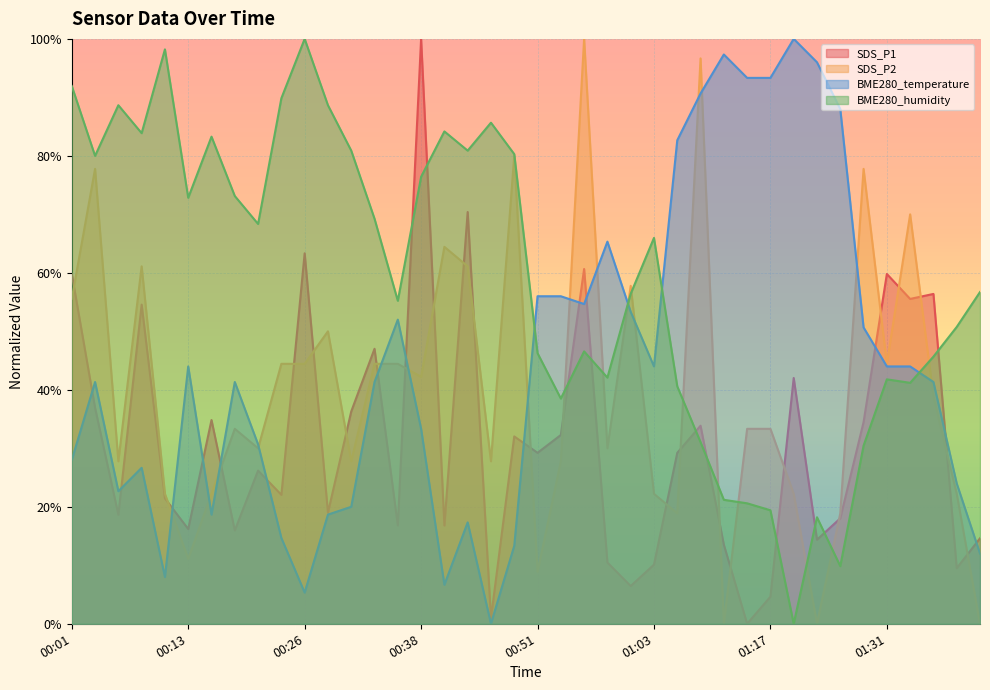

Reading left to right, what are all the values shown in this chart?

SDS_P1: 00:01=0.6	00:04=0.4	00:06=0.2	00:08=0.5	00:11=0.2	00:13=0.2	00:16=0.3	00:18=0.2	00:21=0.3	00:23=0.2	00:26=0.6	00:28=0.2	00:30=0.4	00:33=0.5	00:35=0.2	00:38=1.0	00:40=0.2	00:43=0.7	00:45=0.0	00:48=0.3	00:51=0.3	00:53=0.3	00:56=0.6	00:58=0.1	01:01=0.1	01:03=0.1	01:06=0.3	01:09=0.3	01:12=0.1	01:14=0.0	01:17=0.0	01:20=0.4	01:23=0.1	01:25=0.2	01:28=0.3	01:31=0.6	01:33=0.6	01:36=0.6	01:39=0.1	01:41=0.1
SDS_P2: 00:01=0.6	00:04=0.8	00:06=0.3	00:08=0.6	00:11=0.2	00:13=0.1	00:16=0.2	00:18=0.3	00:21=0.3	00:23=0.4	00:26=0.4	00:28=0.5	00:30=0.3	00:33=0.4	00:35=0.4	00:38=0.4	00:40=0.6	00:43=0.6	00:45=0.3	00:48=0.8	00:51=0.1	00:53=0.3	00:56=1.0	00:58=0.3	01:01=0.6	01:03=0.2	01:06=0.2	01:09=1.0	01:12=0.0	01:14=0.3	01:17=0.3	01:20=0.2	01:23=0.0	01:25=0.2	01:28=0.8	01:31=0.4	01:33=0.7	01:36=0.4	01:39=0.2	01:41=0.0
BME280_temperature: 00:01=0.3	00:04=0.4	00:06=0.2	00:08=0.3	00:11=0.1	00:13=0.4	00:16=0.2	00:18=0.4	00:21=0.3	00:23=0.1	00:26=0.1	00:28=0.2	00:30=0.2	00:33=0.4	00:35=0.5	00:38=0.3	00:40=0.1	00:43=0.2	00:45=0.0	00:48=0.1	00:51=0.6	00:53=0.6	00:56=0.5	00:58=0.7	01:01=0.5	01:03=0.4	01:06=0.8	01:09=0.9	01:12=1.0	01:14=0.9	01:17=0.9	01:20=1.0	01:23=1.0	01:25=0.9	01:28=0.5	01:31=0.4	01:33=0.4	01:36=0.4	01:39=0.2	01:41=0.1
BME280_humidity: 00:01=0.9	00:04=0.8	00:06=0.9	00:08=0.8	00:11=1.0	00:13=0.7	00:16=0.8	00:18=0.7	00:21=0.7	00:23=0.9	00:26=1.0	00:28=0.9	00:30=0.8	00:33=0.7	00:35=0.6	00:38=0.8	00:40=0.8	00:43=0.8	00:45=0.9	00:48=0.8	00:51=0.5	00:53=0.4	00:56=0.5	00:58=0.4	01:01=0.6	01:03=0.7	01:06=0.4	01:09=0.3	01:12=0.2	01:14=0.2	01:17=0.2	01:20=0.0	01:23=0.2	01:25=0.1	01:28=0.3	01:31=0.4	01:33=0.4	01:36=0.5	01:39=0.5	01:41=0.6